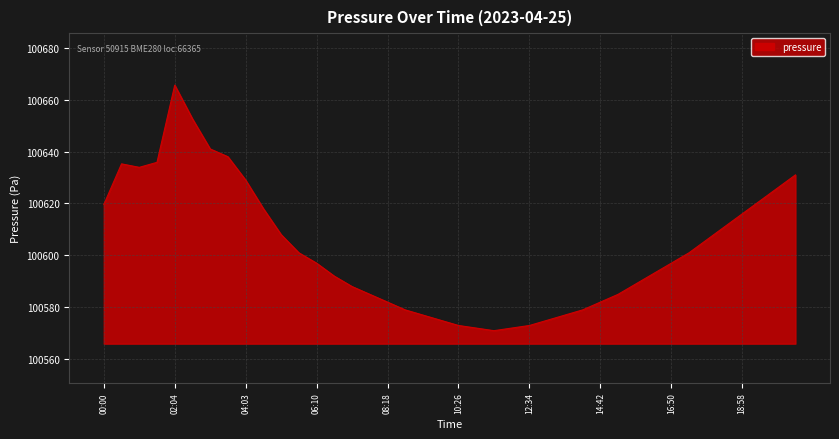

What is the greatest value displayed?

100665.6